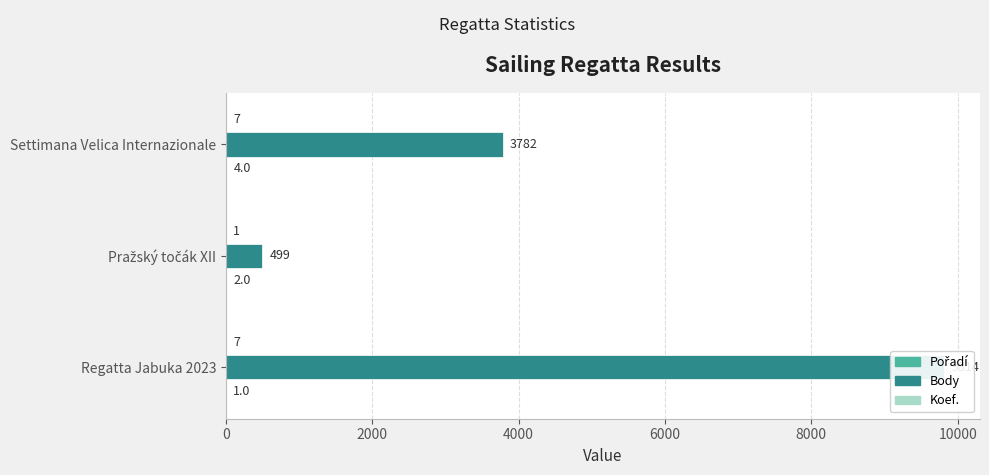

How many values in the Pořadí series are below 2?

1